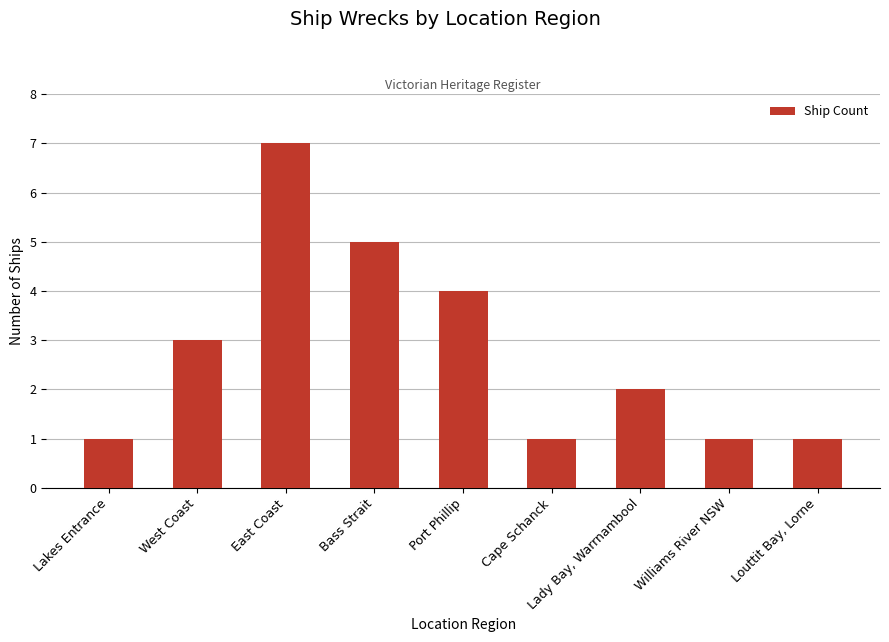

The value at Lady Bay, Warrnambool is 2. True or false?

True